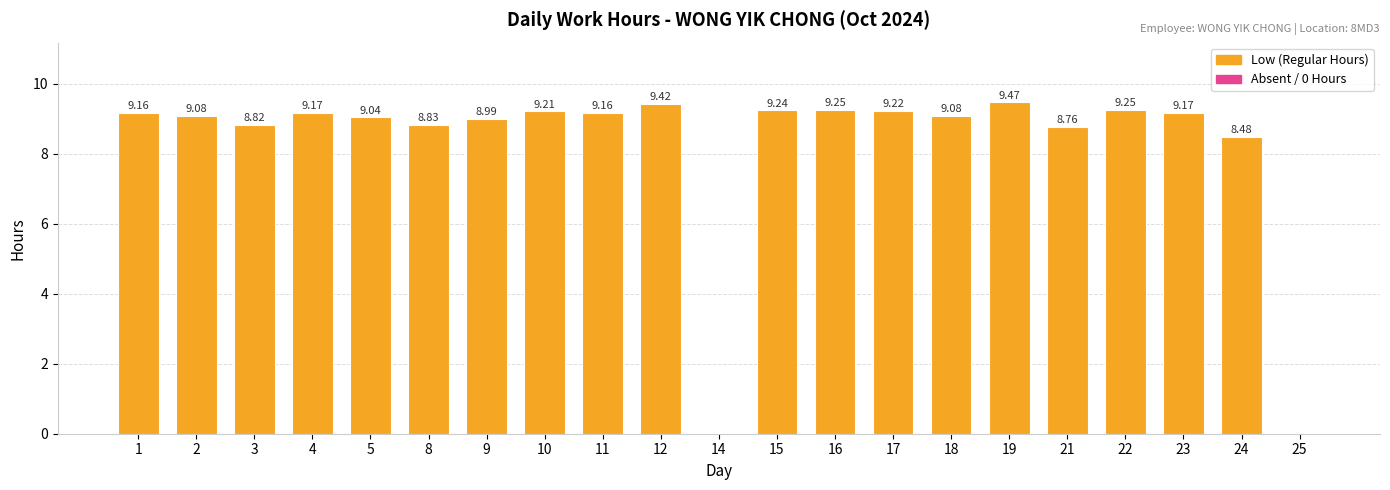

What is the sum of the values at 21 and 8?

17.6